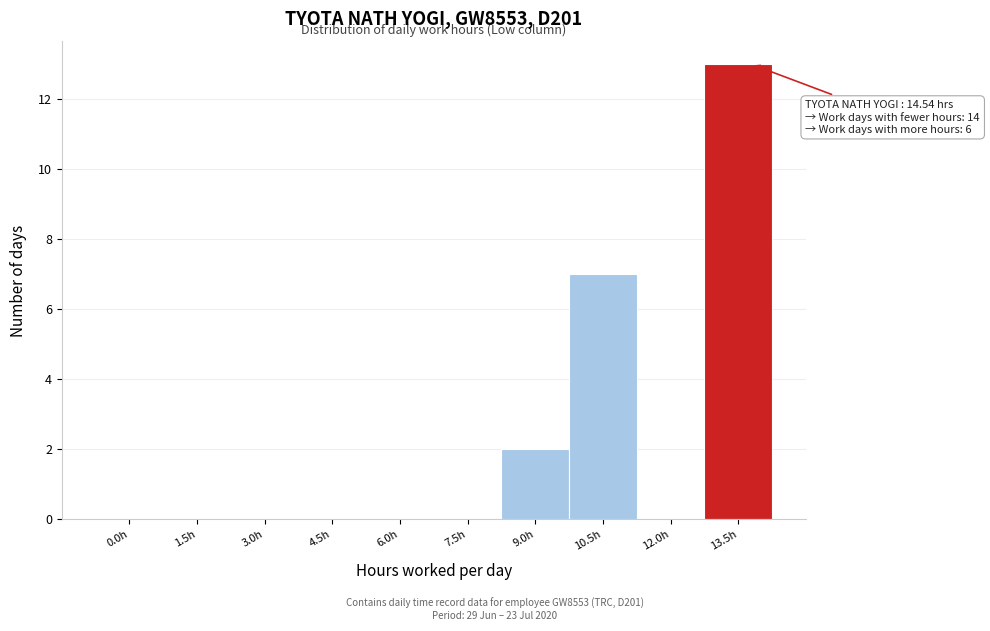

Reading left to right, what are all the values shown in this chart?

0.0h=0	1.5h=0	3.0h=0	4.5h=0	6.0h=0	7.5h=0	9.0h=2	10.5h=7	12.0h=0	13.5h=13